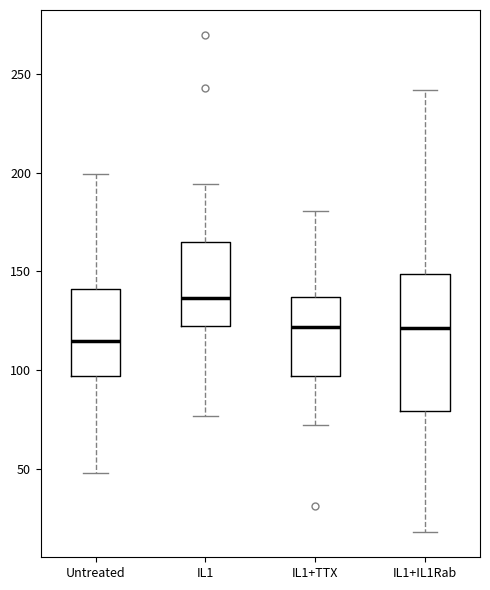

Comparing the boxes themselves (not the whiskers), which one is the tallest?

IL1+IL1Rab